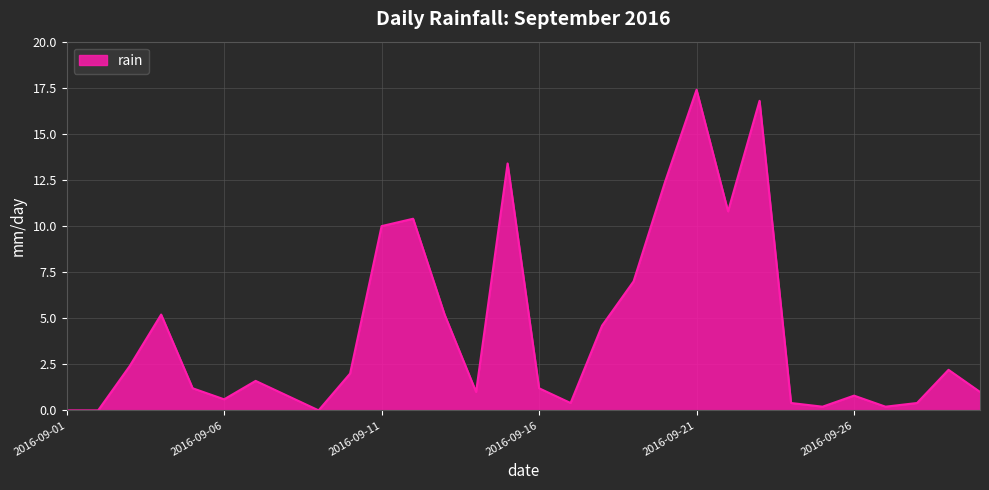

What is the difference between the maximum and minimum values?

17.4